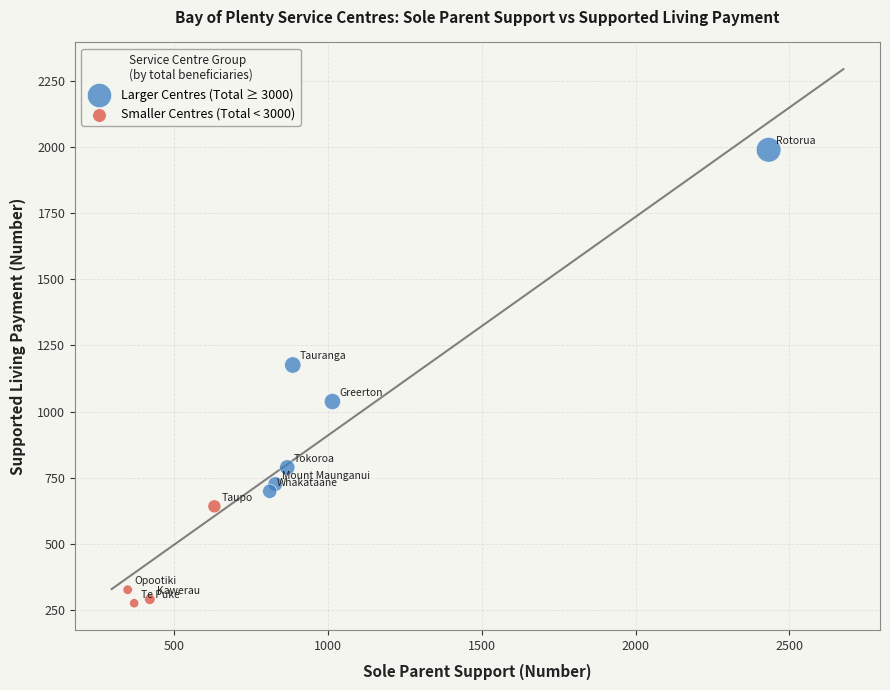

Which series contains the lowest Y value?

Smaller Centres (Total < 3000)